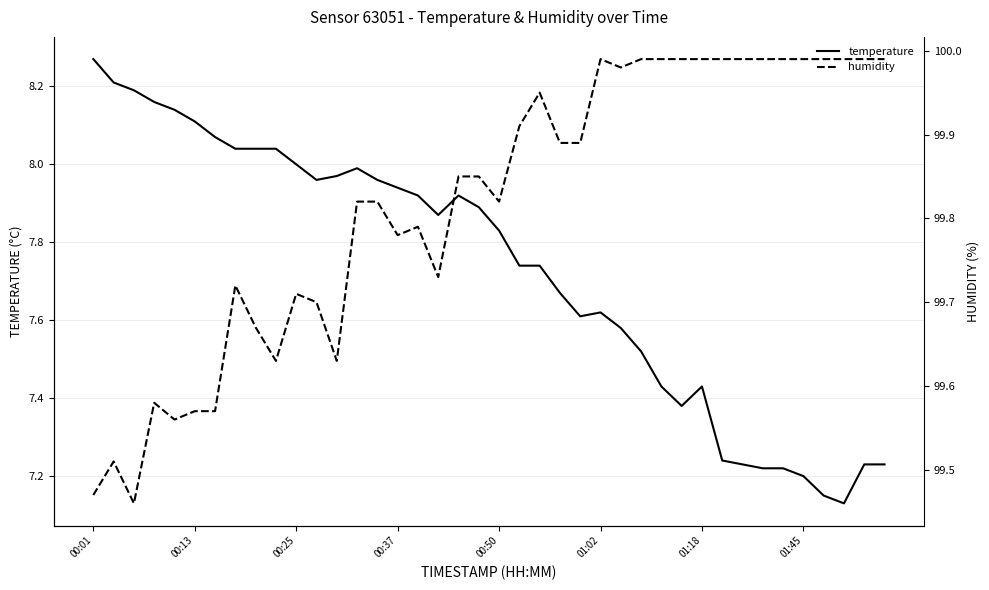

Which series has the largest total across all categories?

humidity